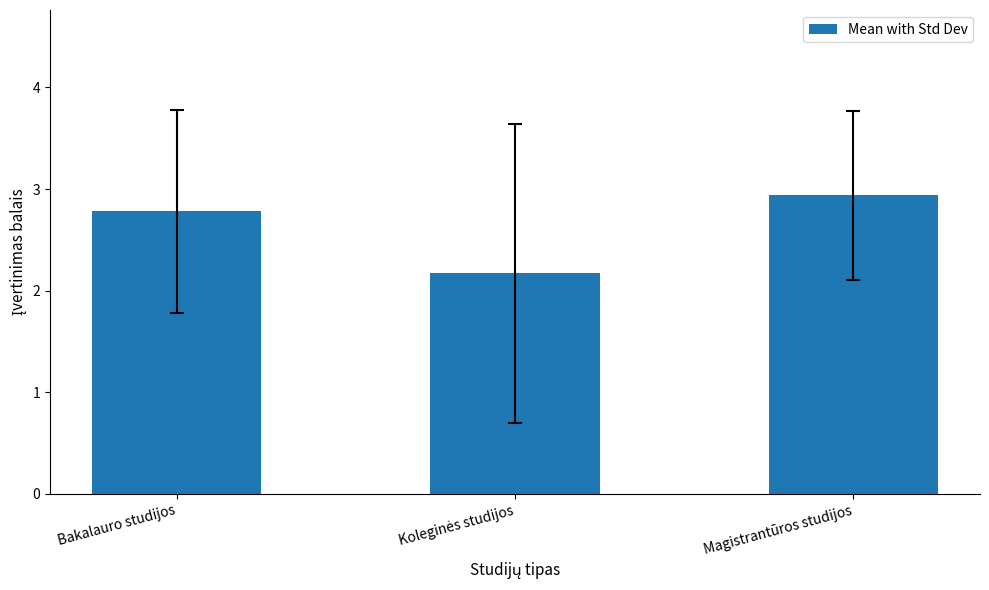

The chart shows a value of 2.8 at Bakalauro studijos. True or false?

True